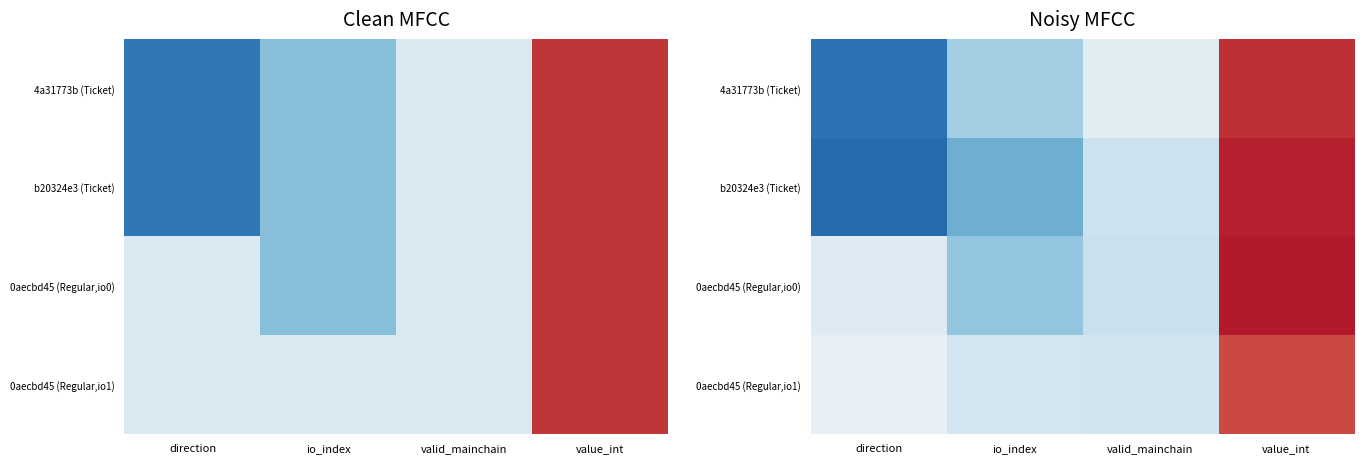

How many values in the b20324e3 (Ticket) series exceed 0?

2